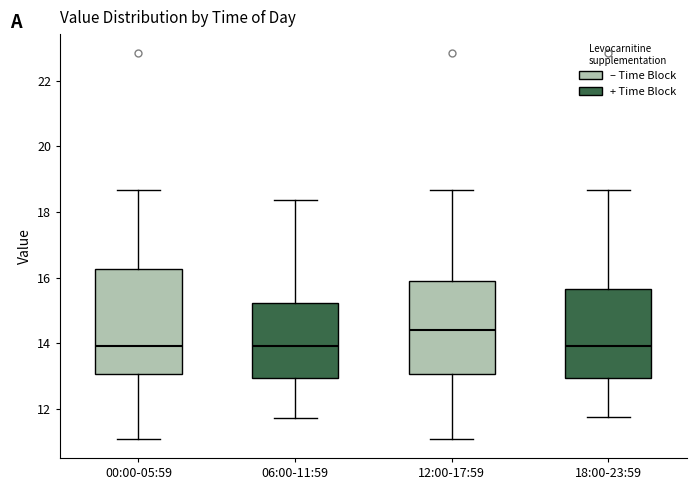

Which box's median line is the highest?

12:00-17:59